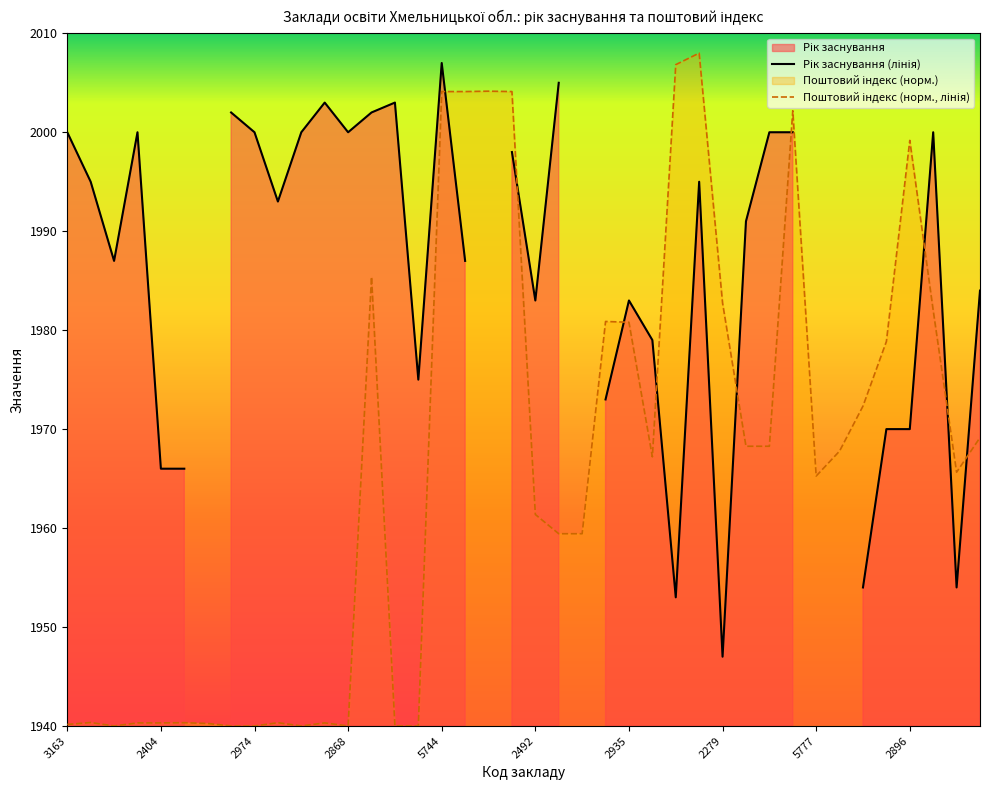

Between 10 and 30, which series saw the biggest shift?

Поштовий індекс (норм., лінія)